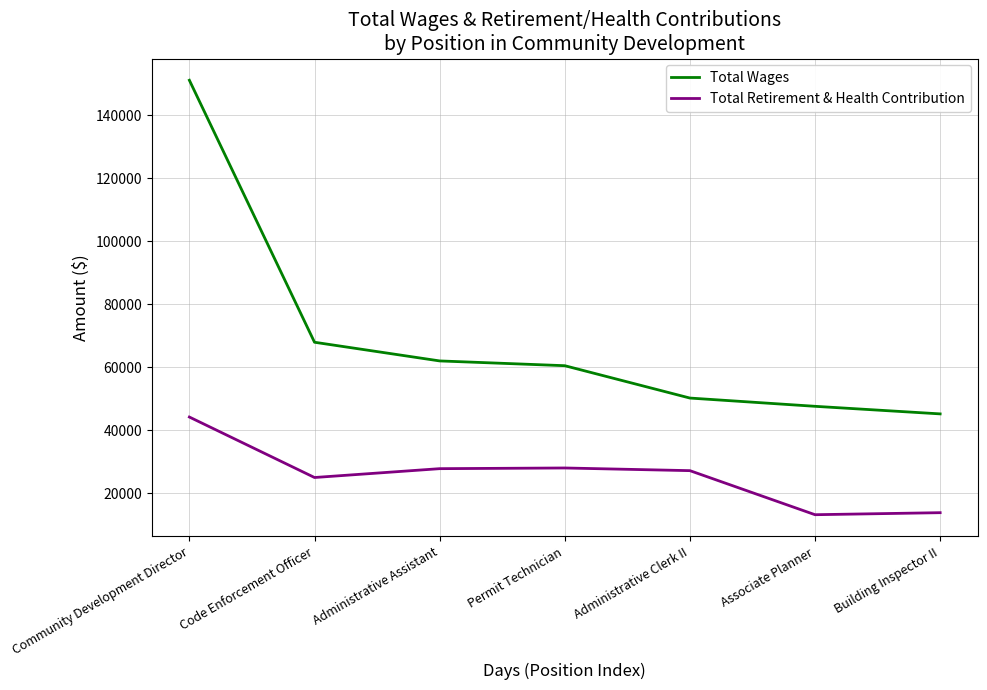

Which category has the highest value across all series?

Community Development Director